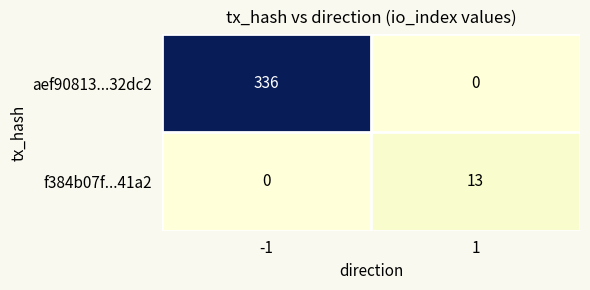

What is the total value across all series at -1?

336